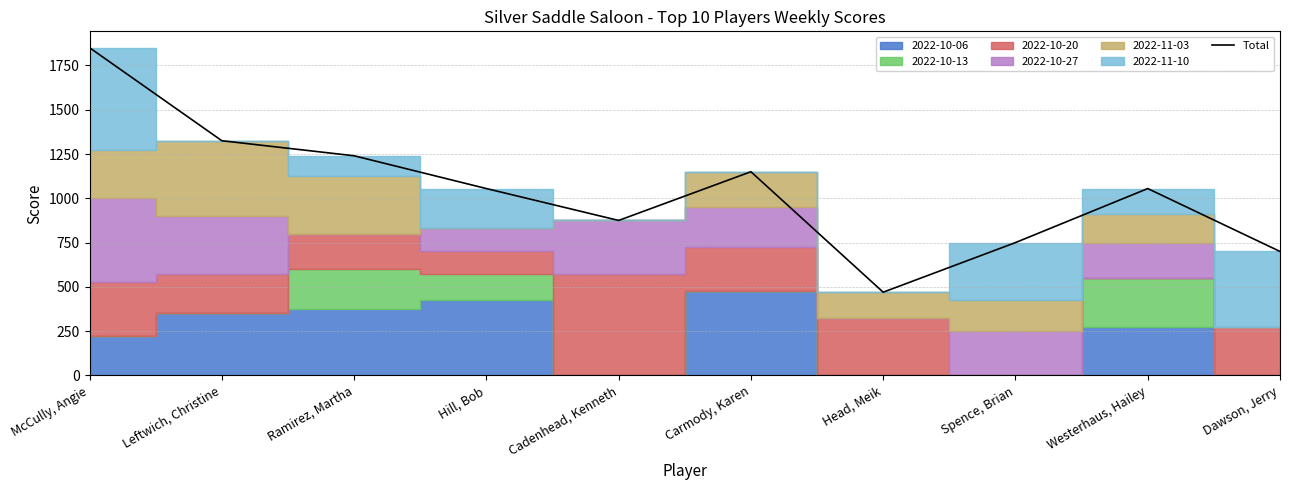

What is the difference between the values at McCully, Angie and Carmody, Karen?

700